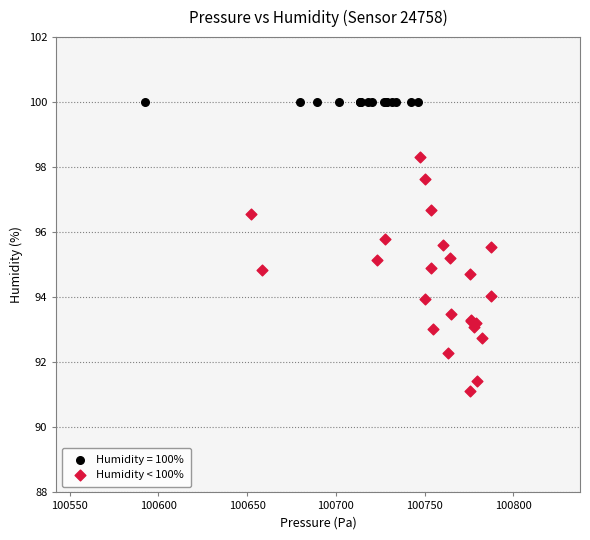

Which series reaches the minimum Y coordinate?

Humidity < 100%